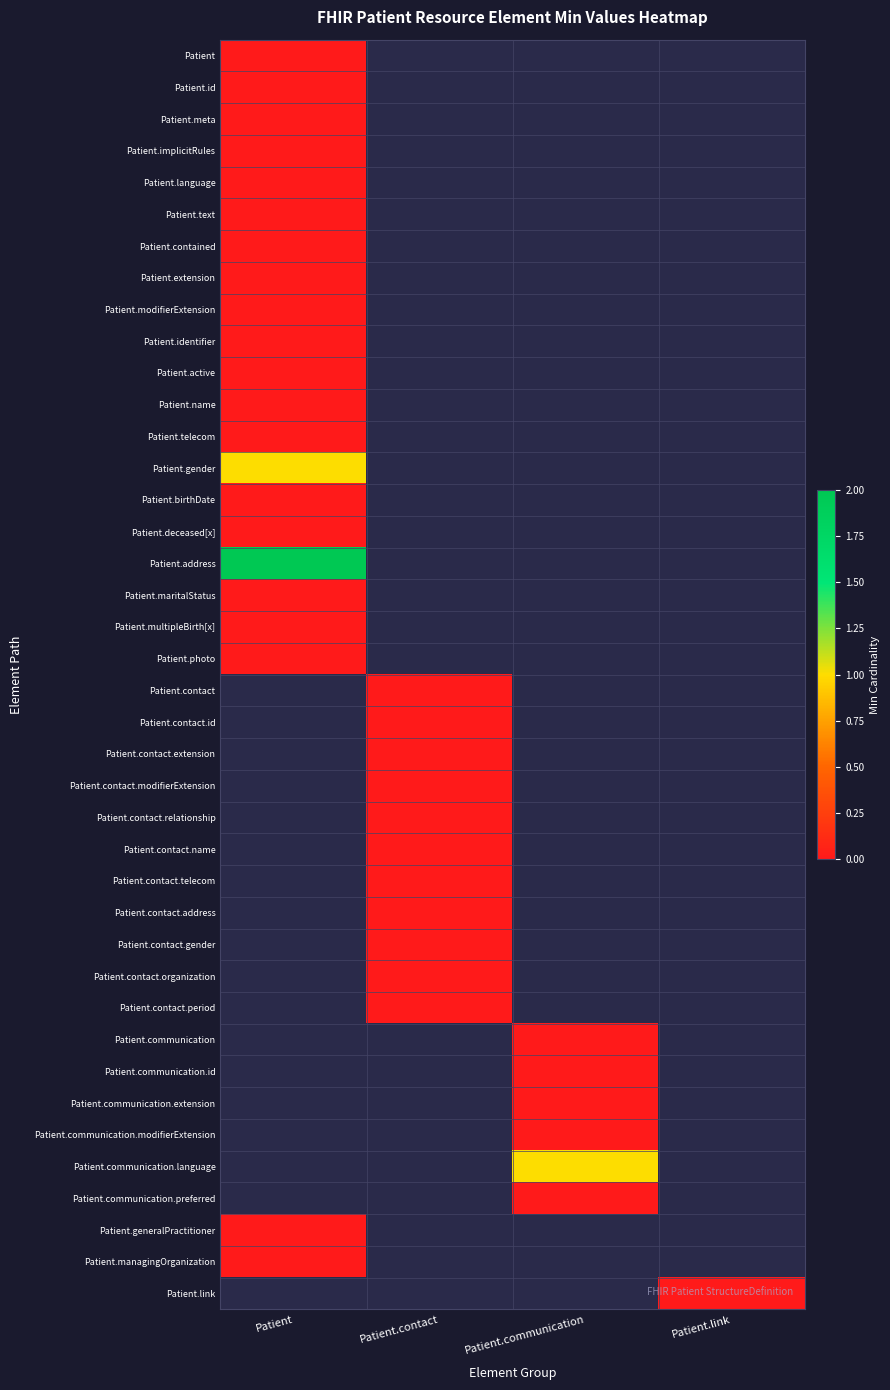

How many series are shown in this chart?

40